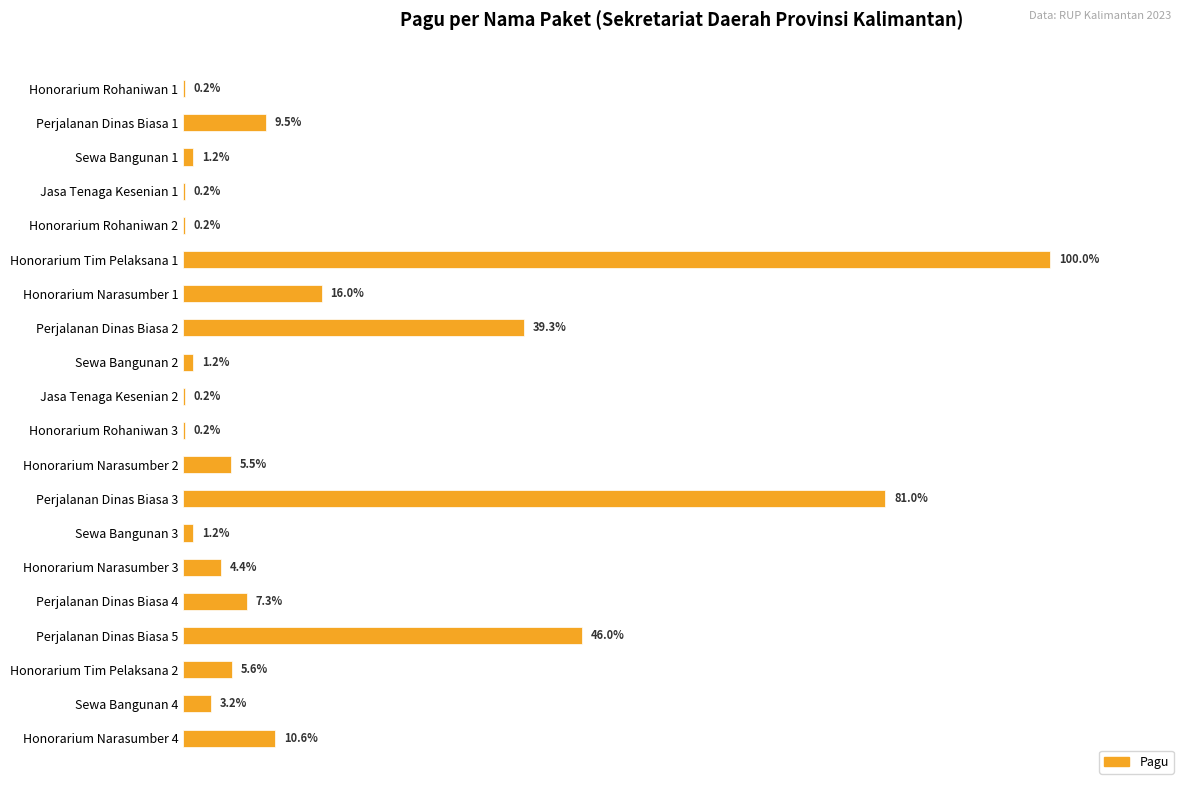

Are the bars horizontal?

Yes